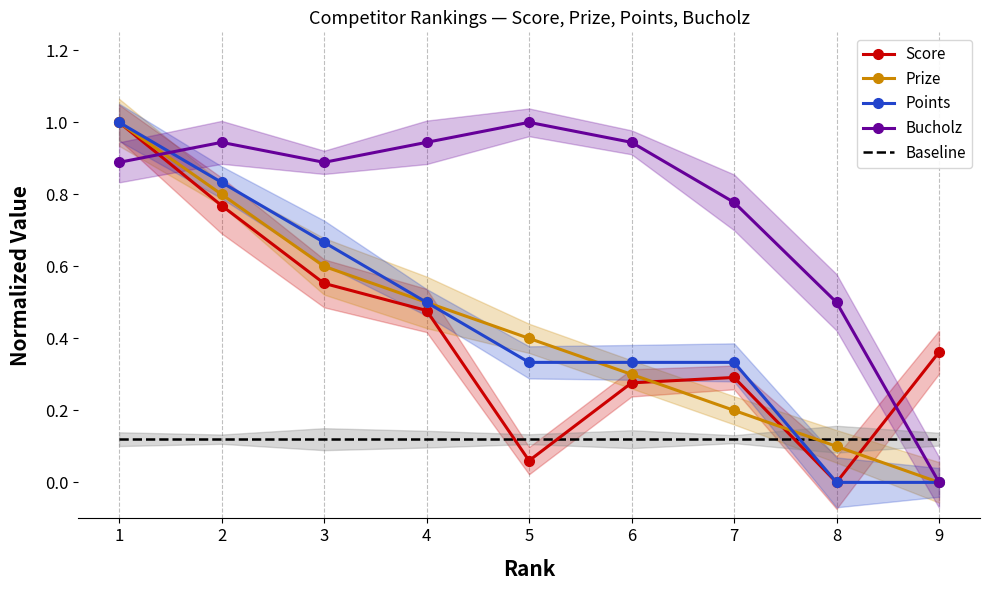

Reading left to right, transcribe all the data shown in this chart.

Score: 1=1.0	2=0.8	3=0.6	4=0.5	5=0.1	6=0.3	7=0.3	8=0.0	9=0.4
Prize: 1=1.0	2=0.8	3=0.6	4=0.5	5=0.4	6=0.3	7=0.2	8=0.1	9=0.0
Points: 1=1.0	2=0.8	3=0.7	4=0.5	5=0.3	6=0.3	7=0.3	8=0.0	9=0.0
Bucholz: 1=0.9	2=0.9	3=0.9	4=0.9	5=1.0	6=0.9	7=0.8	8=0.5	9=0.0
Baseline: 1=0.1	2=0.1	3=0.1	4=0.1	5=0.1	6=0.1	7=0.1	8=0.1	9=0.1